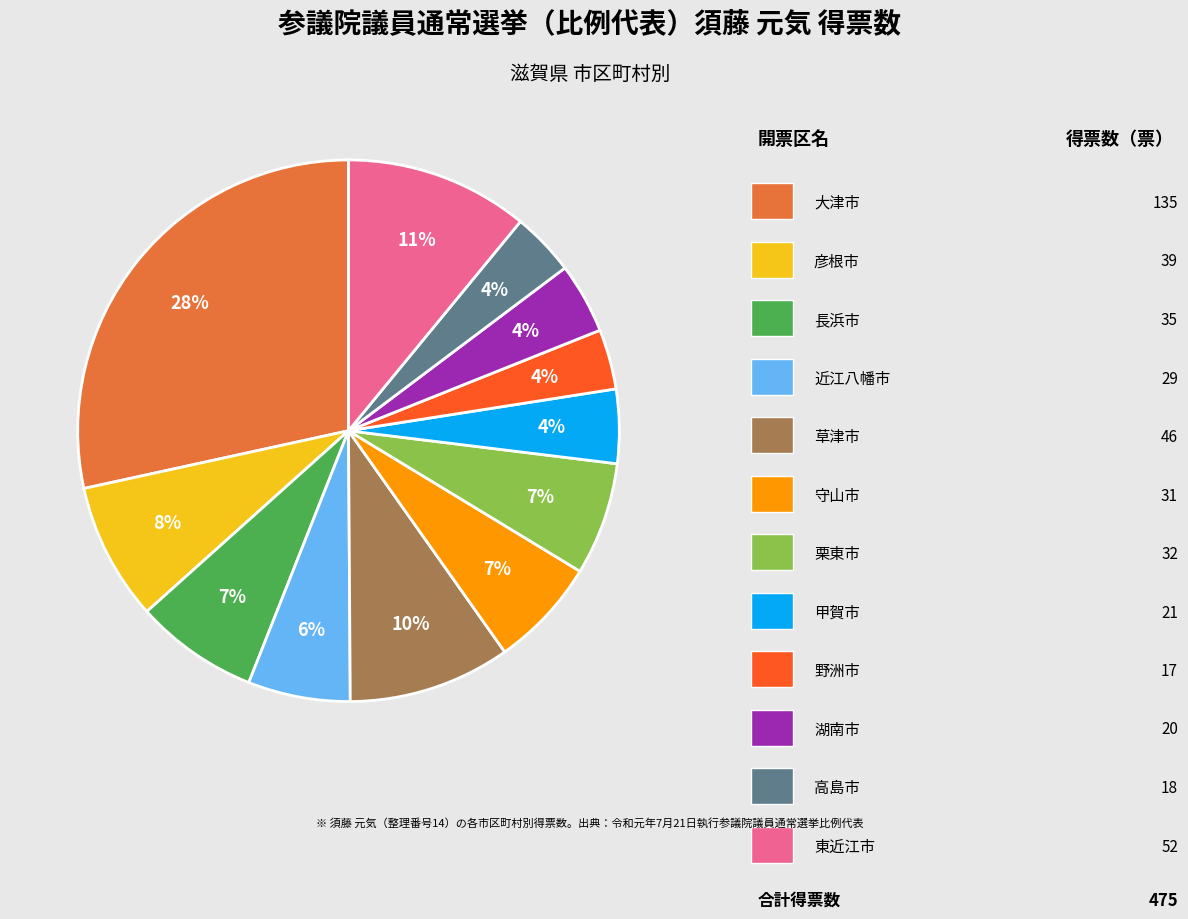

Is there any slice that represents more than half of the pie?

No